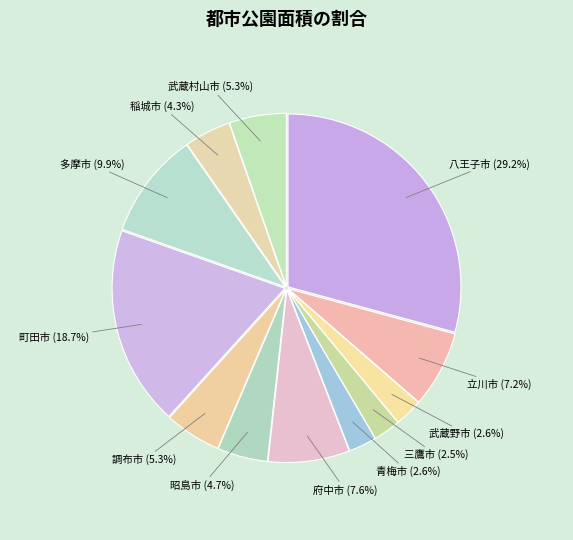

Which slice is the largest?

八王子市